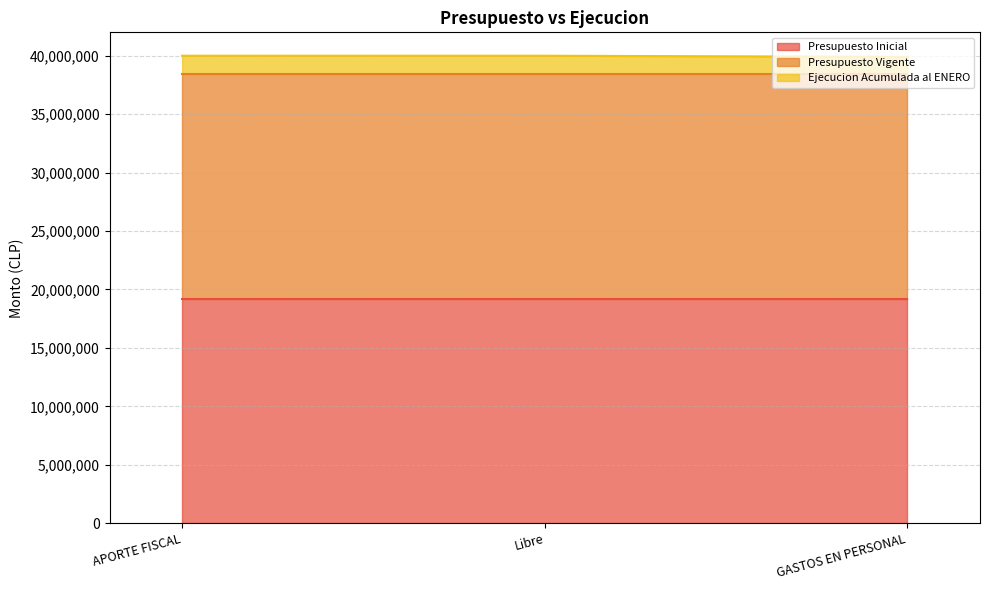

The Presupuesto Inicial series shows 19206809 at APORTE FISCAL. True or false?

True